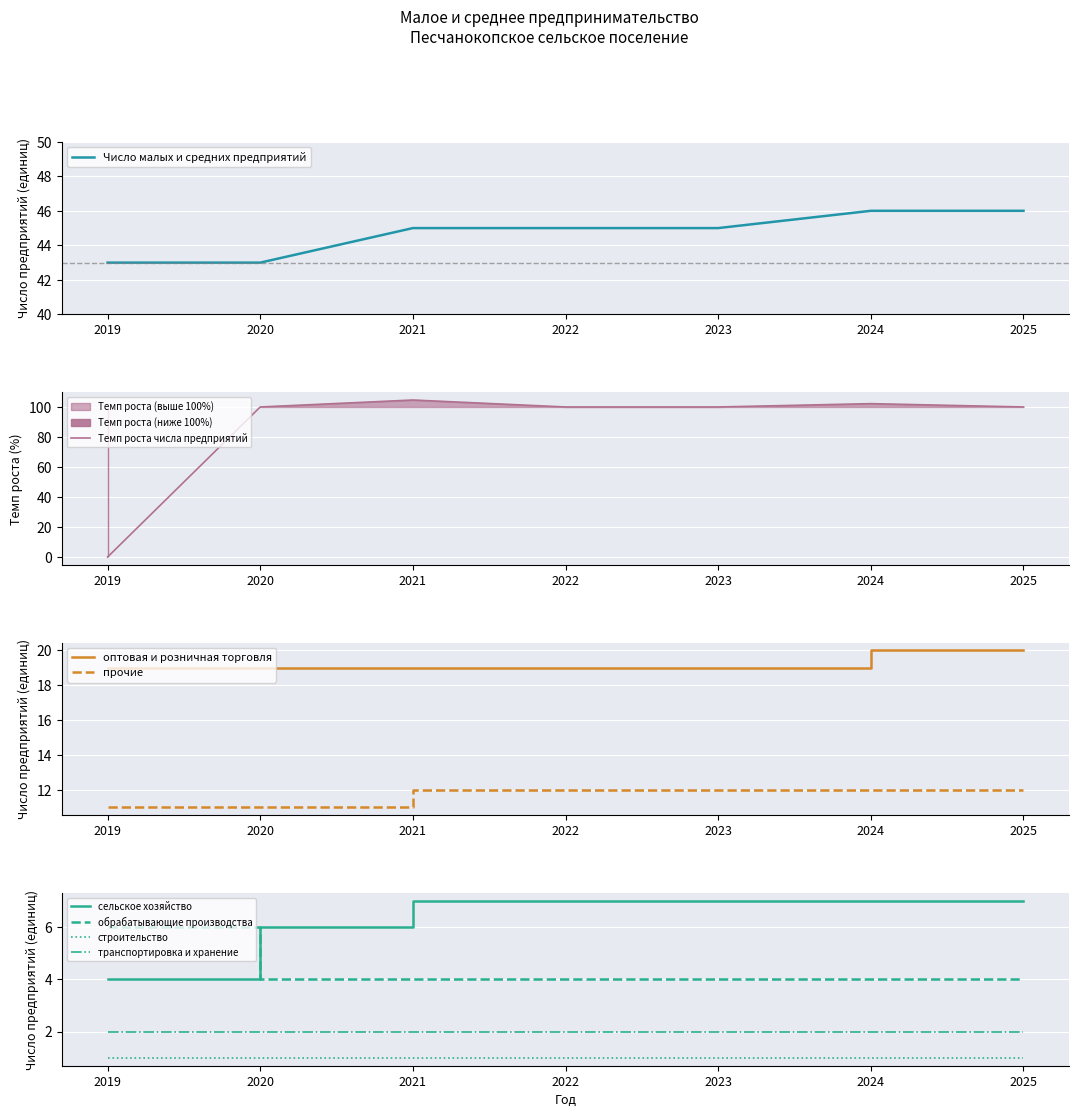

What is the minimum value for прочие?

11